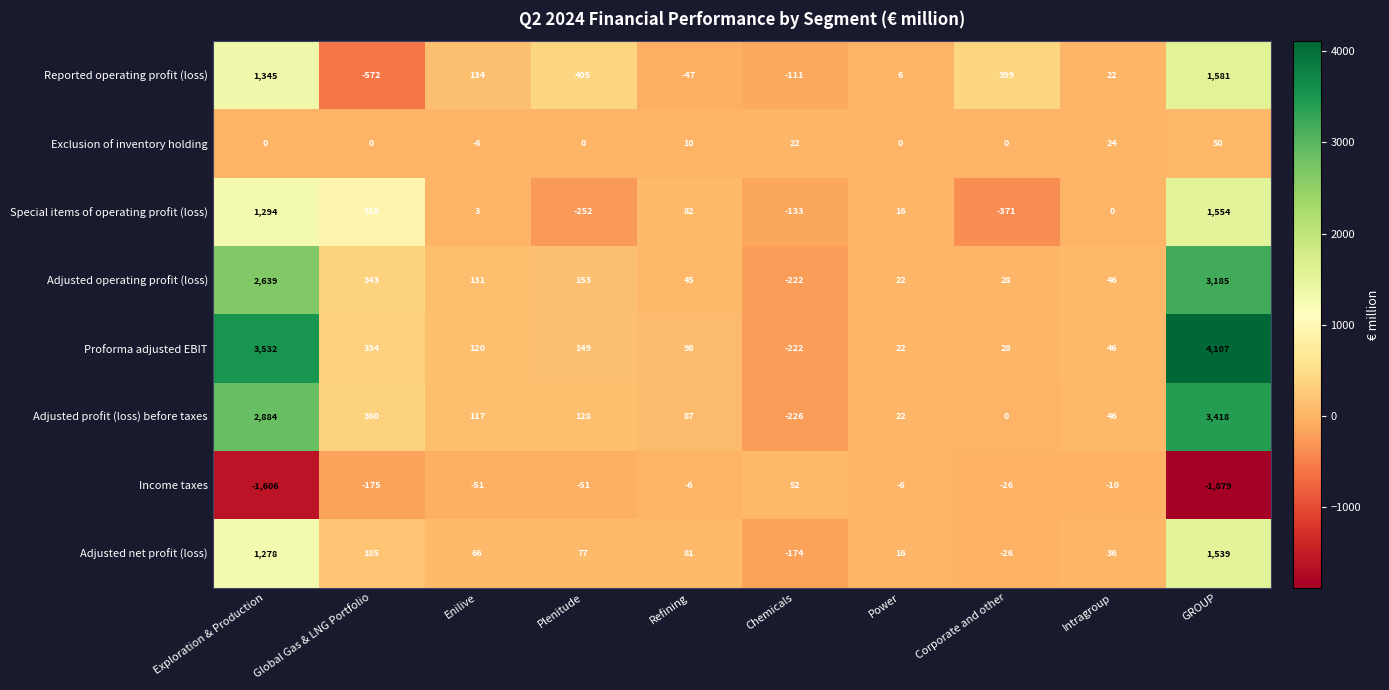

What value does the Proforma adjusted EBIT series have at Plenitude?

149